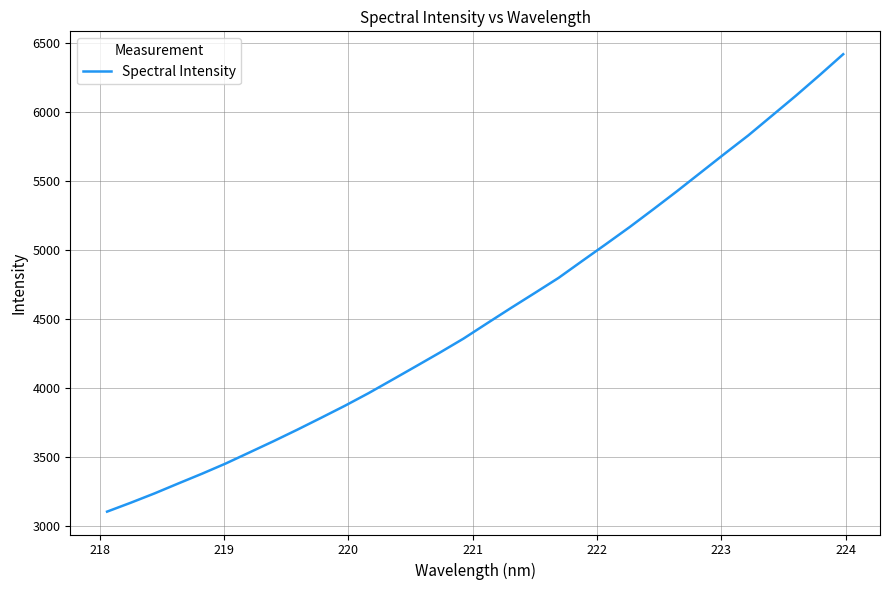

What is the difference between the maximum and minimum values?

3318.0